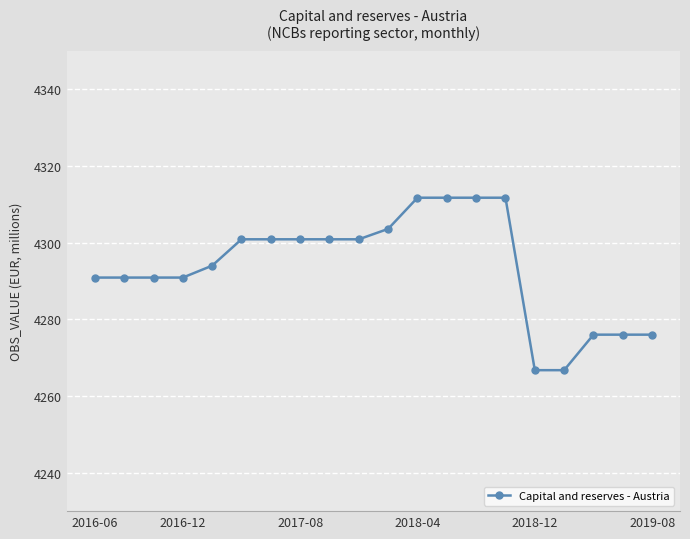

What is the average value?

4293.7